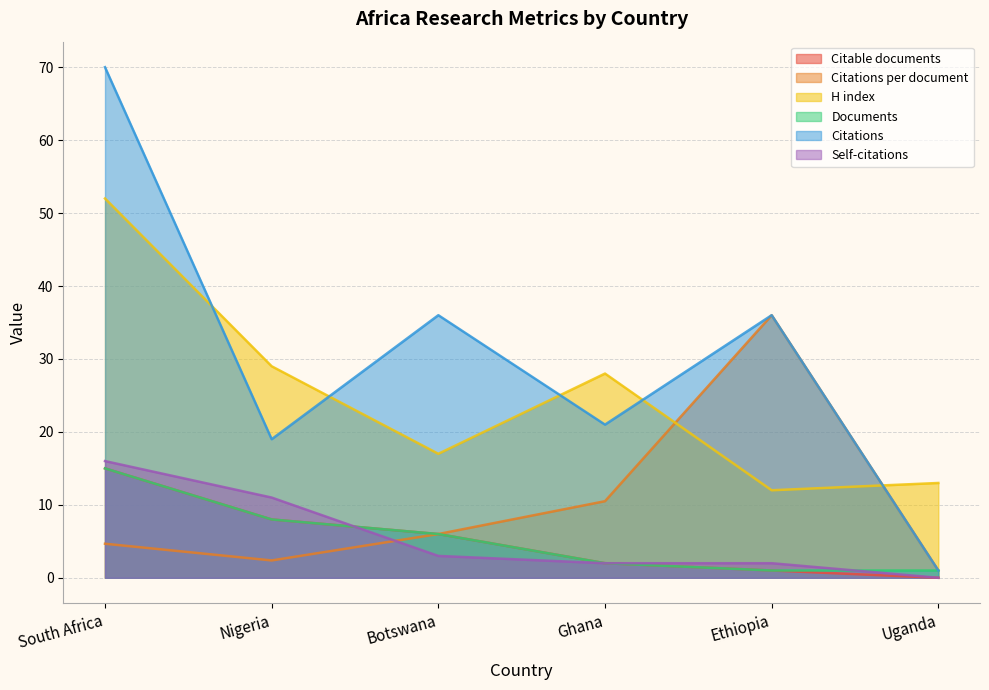

What is the label of the 2nd point from the right?

Ethiopia